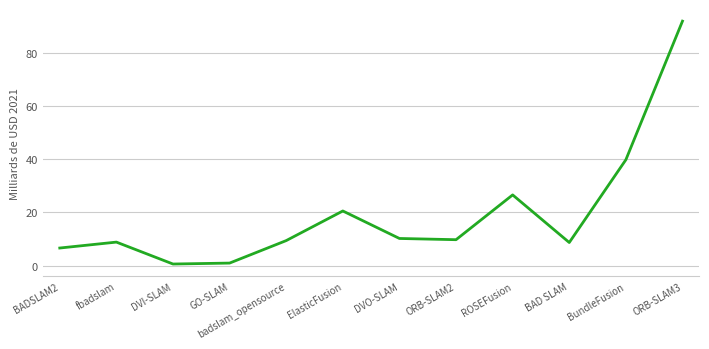

What is the sum of all values?

234.2